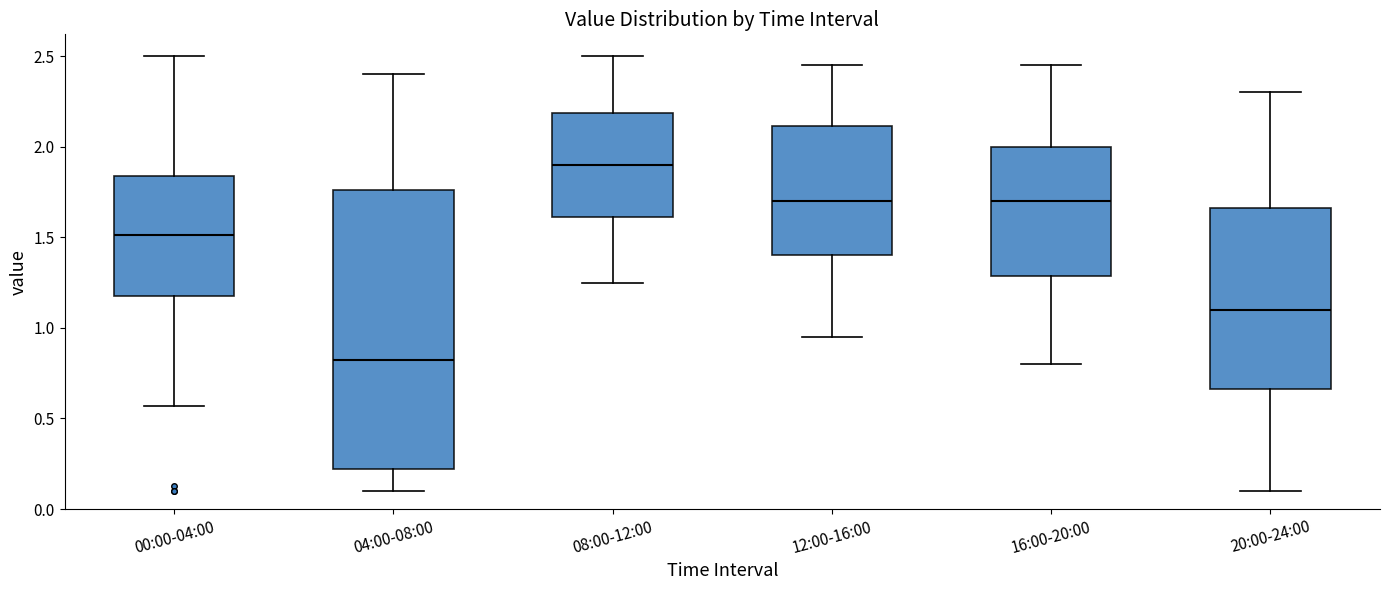

Reading left to right, read every box against the y-axis: the position of its median line, the range the box covers, and the ends of its whiskers. The values are not printed on the chart, so give them approximately, as read against the axis.

00:00-04:00: median 1.50, box 1.20 to 1.85, whiskers 0.55 to 2.50
04:00-08:00: median 0.85, box 0.20 to 1.75, whiskers 0.10 to 2.40
08:00-12:00: median 1.90, box 1.60 to 2.20, whiskers 1.25 to 2.50
12:00-16:00: median 1.70, box 1.40 to 2.10, whiskers 0.95 to 2.45
16:00-20:00: median 1.70, box 1.30 to 2.00, whiskers 0.80 to 2.45
20:00-24:00: median 1.10, box 0.65 to 1.65, whiskers 0.10 to 2.30